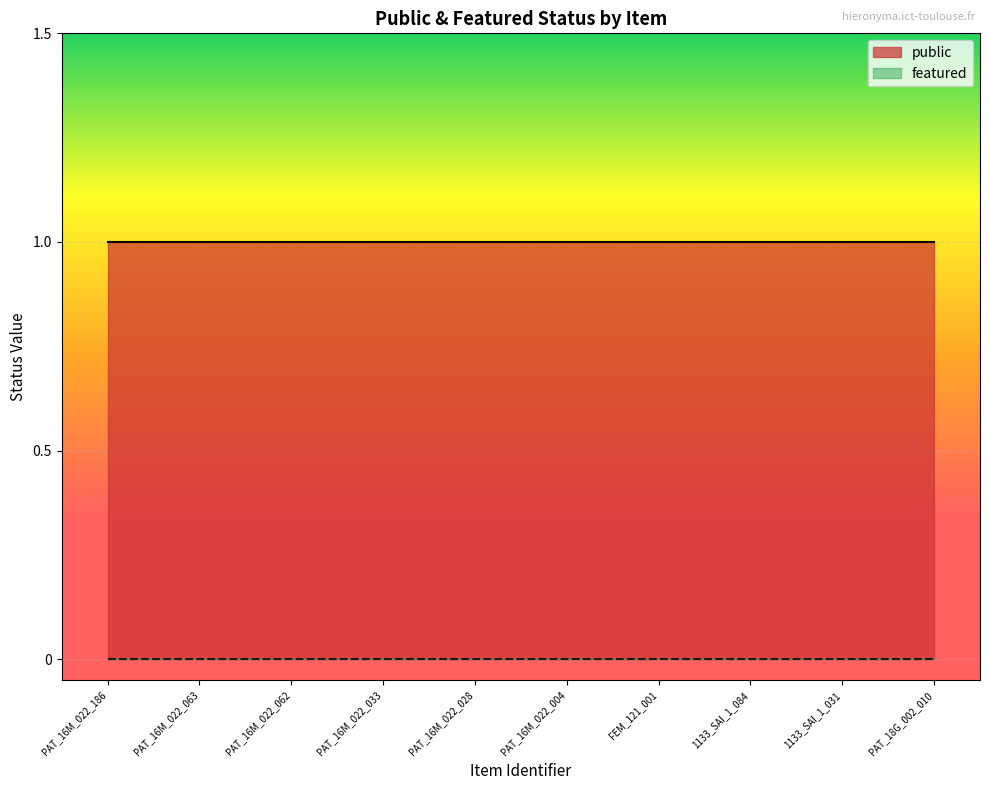

What is the total value across all series at 1133_SAI_1_084?

1